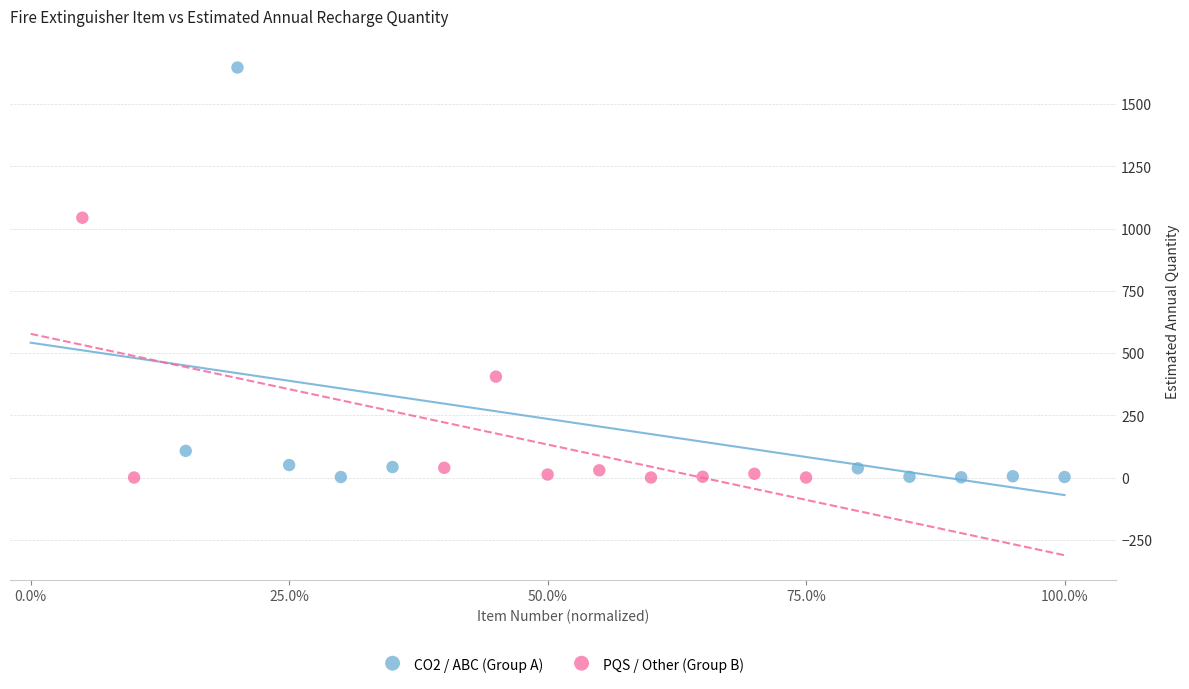

Which series contains the highest Y value?

CO2 / ABC (Group A)